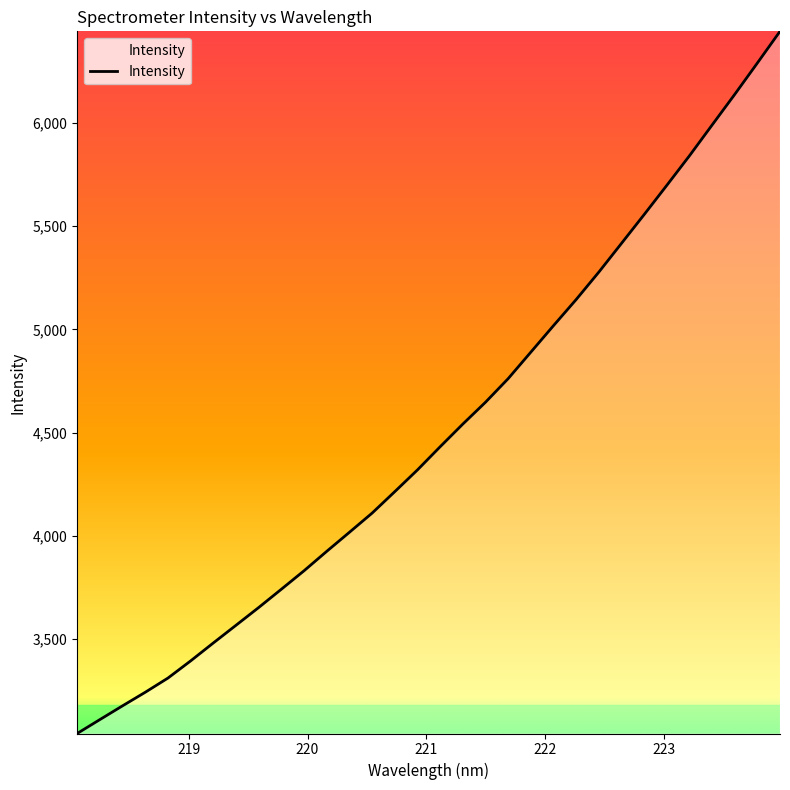

What is the difference between the maximum and minimum values?

3400.2